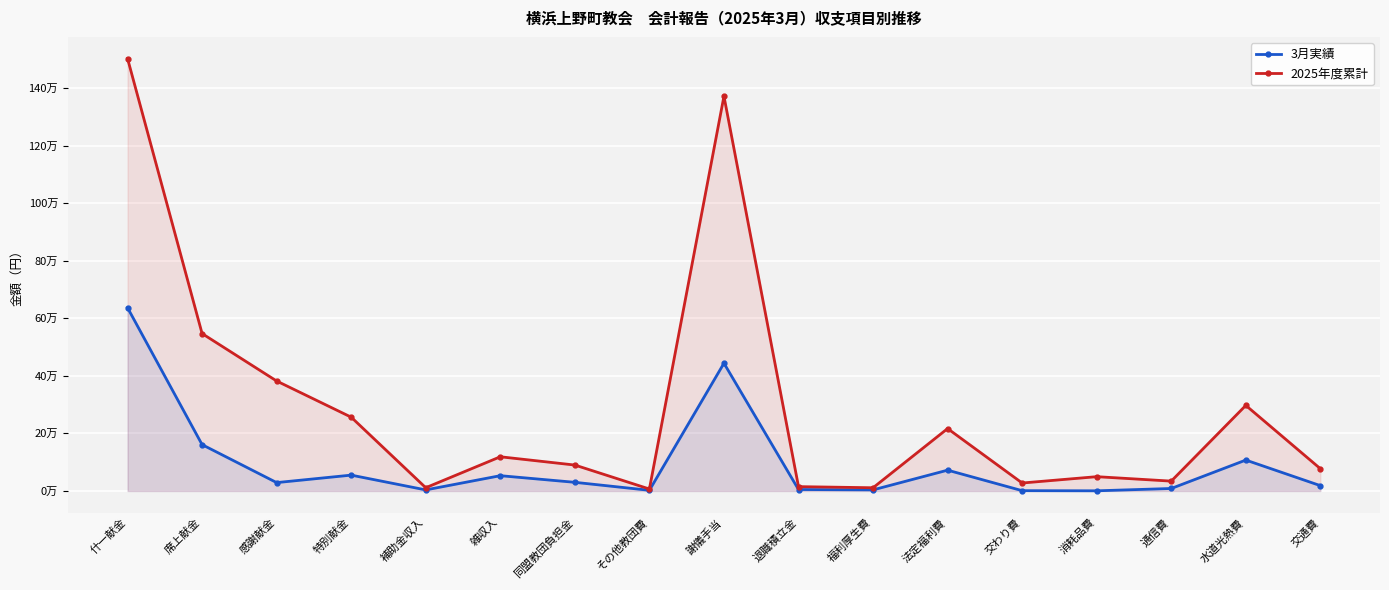

Between 什一献金 and 通信費, which series saw the biggest shift?

2025年度累計